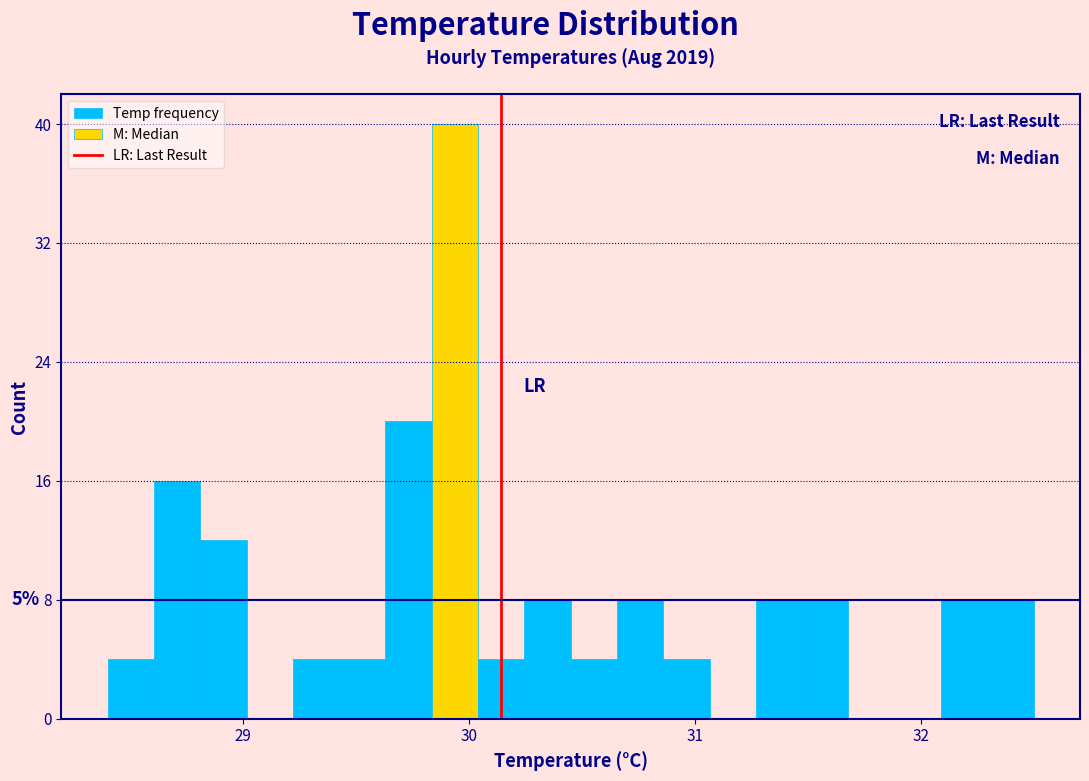

Around what value on the x-axis is the tallest bar? Give the approximate position of its centre, as read against the axis.

29.9